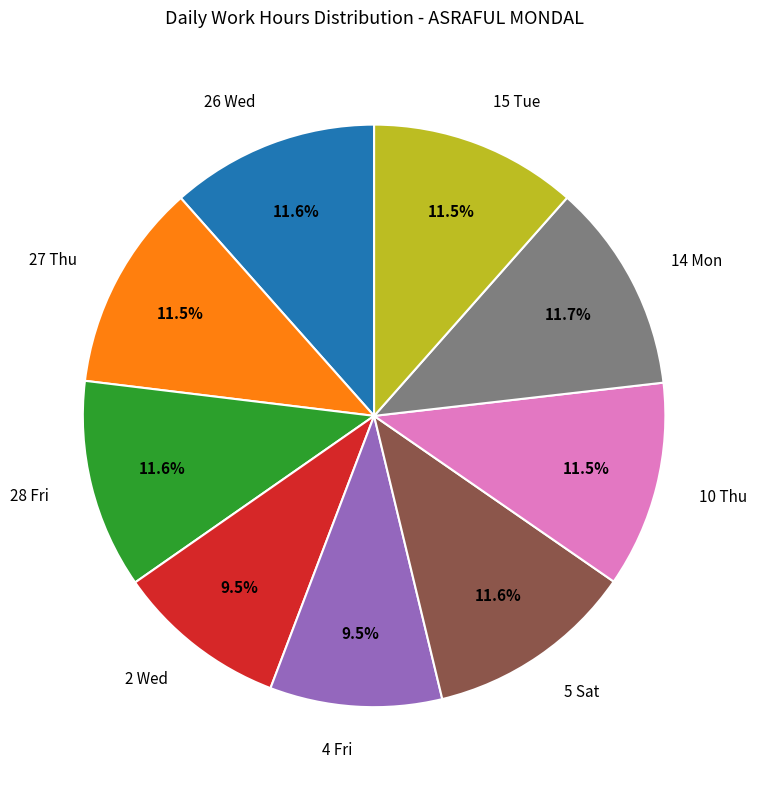

How many slices are in this pie chart?

9